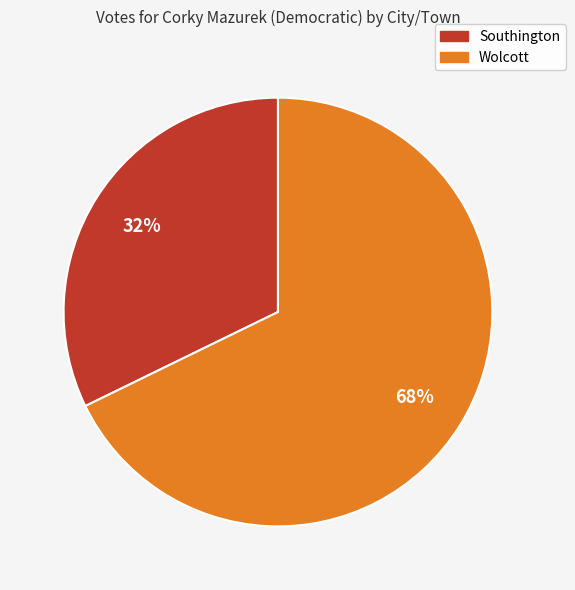

What is the smallest slice in the pie chart?

Southington